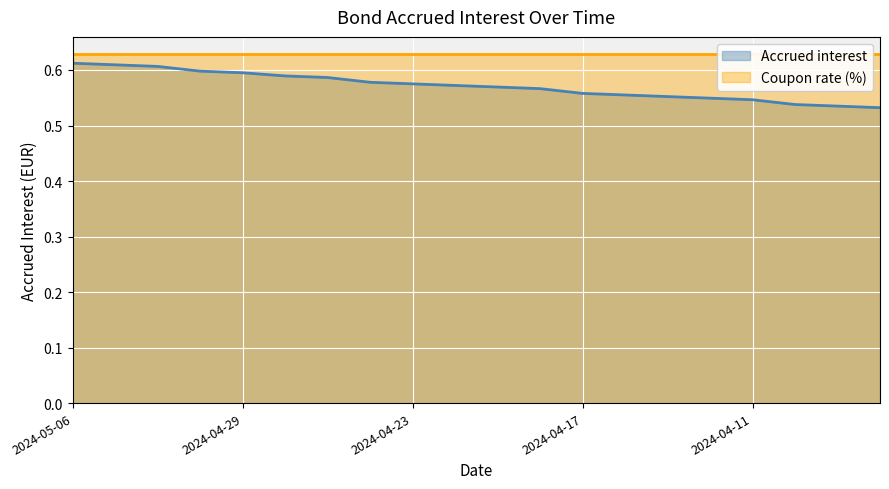

Reading left to right, what are all the values shown in this chart?

0.6	0.6	0.6	0.6	0.6	0.6	0.6	0.6	0.6	0.6	0.6	0.6	0.6	0.6	0.6	0.5	0.5	0.5	0.5	0.5